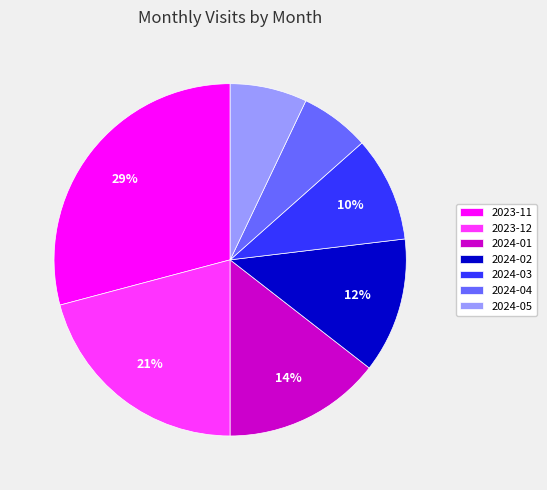

Which slice is the largest?

2023-11